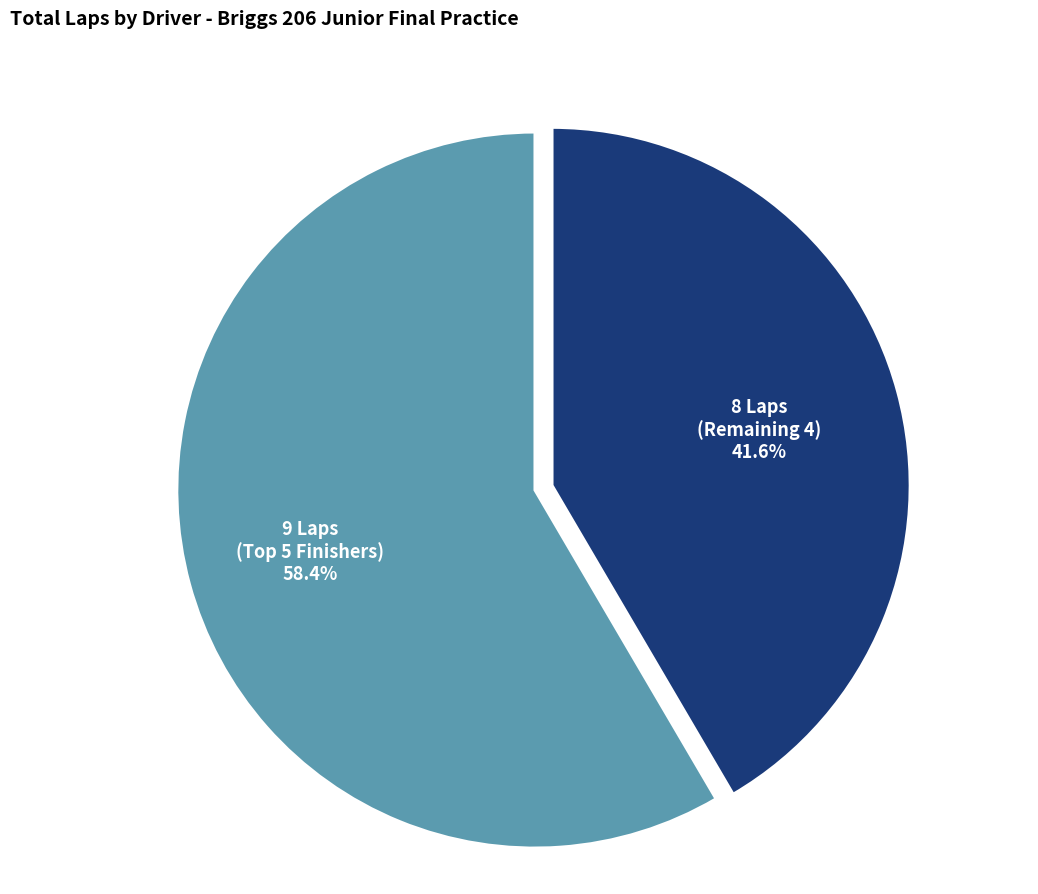

Is there any slice that represents more than half of the pie?

Yes